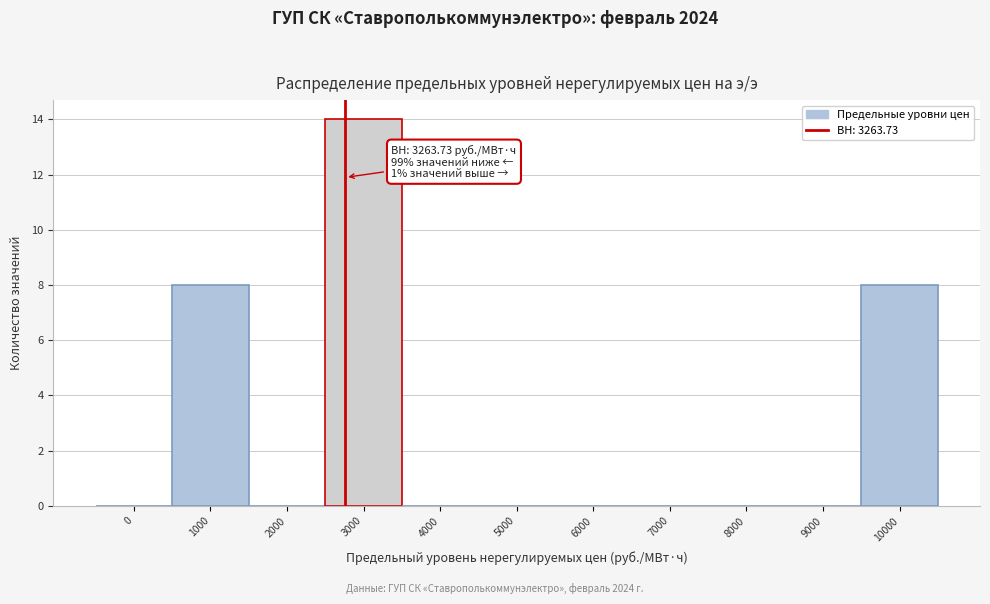

At which category does the chart reach its peak across all series?

3000